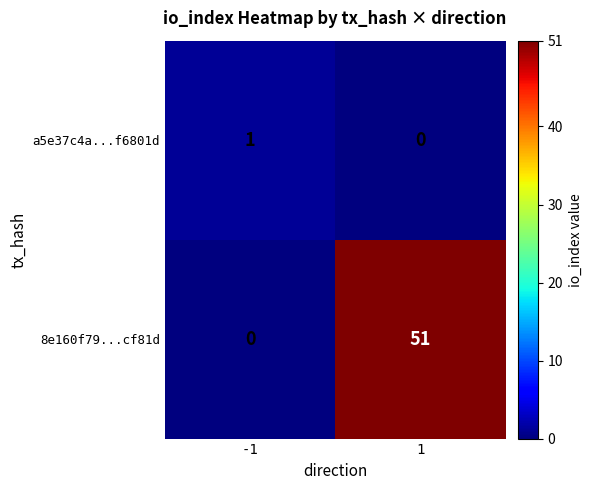

What is the total value across all series at 1?

51